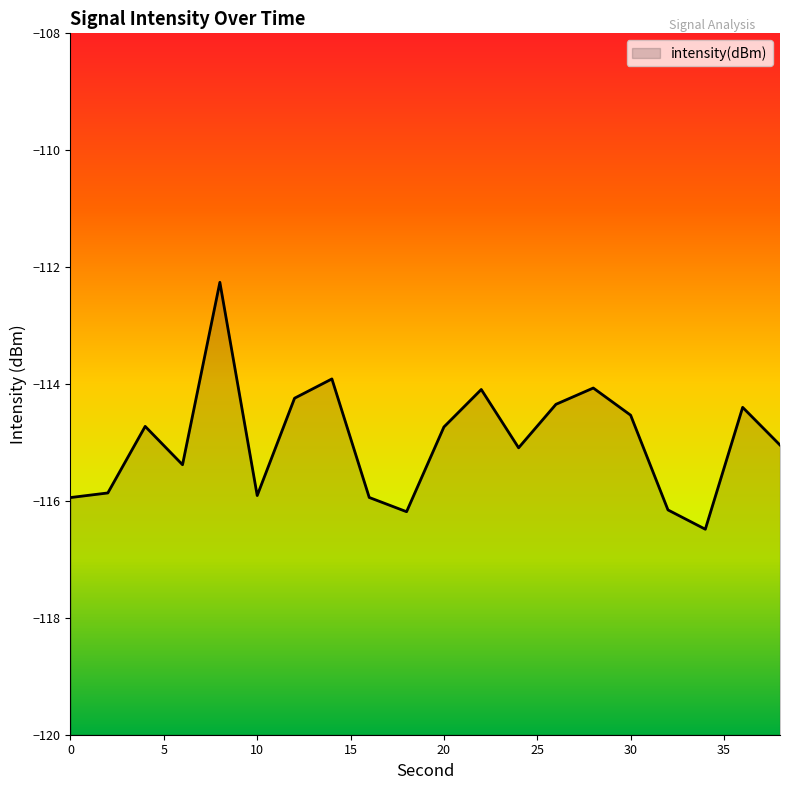

How many lines are shown in the chart?

1